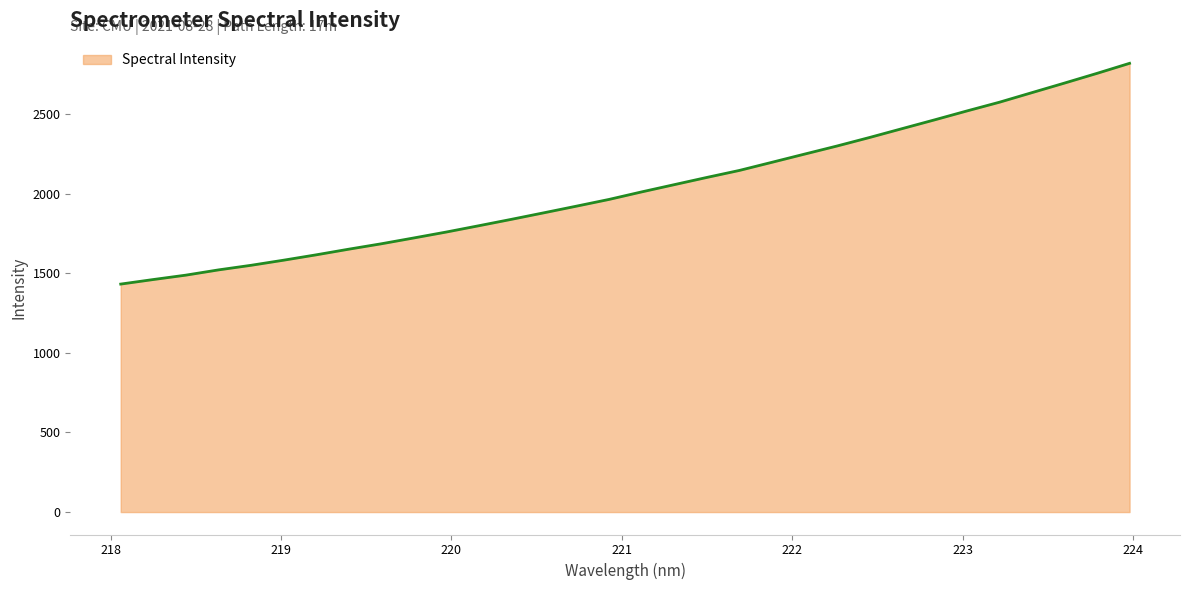

What is the greatest value displayed?

2818.0